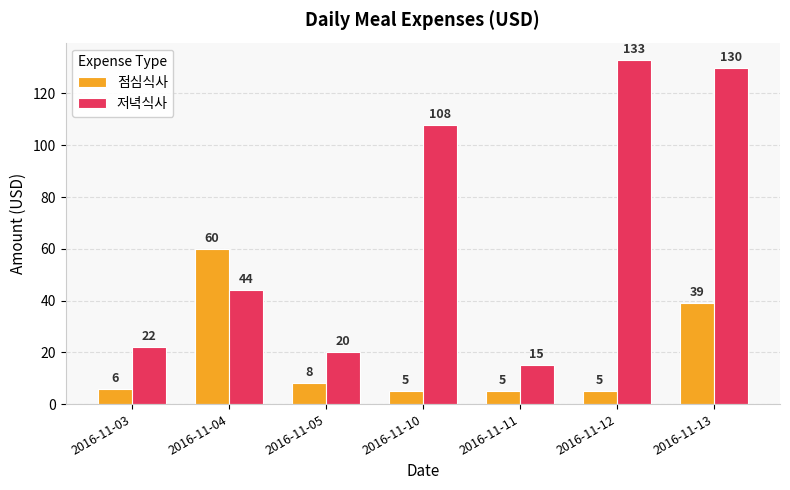

What is the smallest value displayed?

5